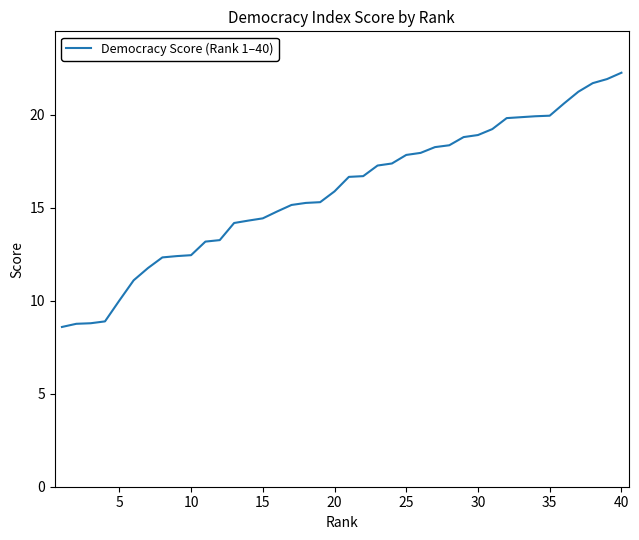

What is the minimum value shown in the chart?

8.6